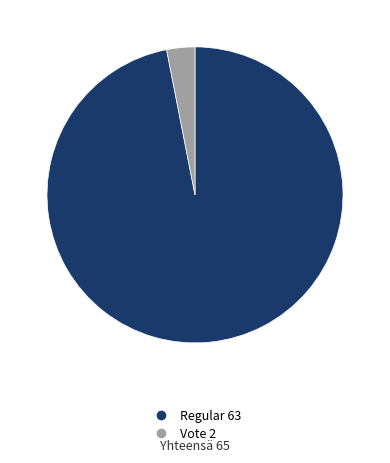

Does any single category account for the majority?

Yes